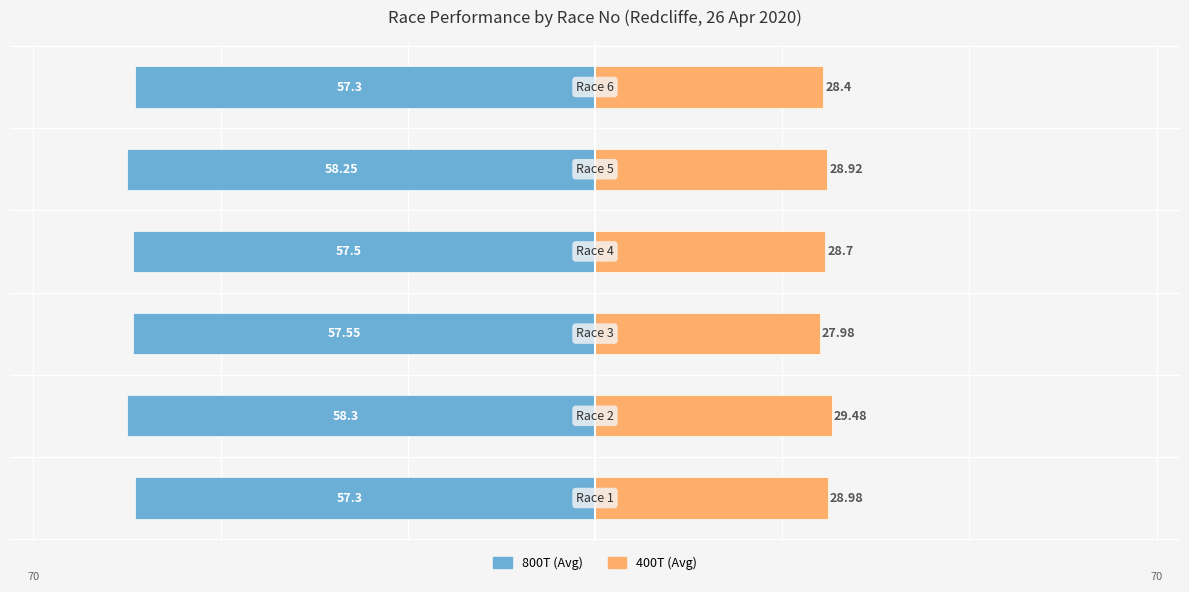

The 800T (Avg) series shows -57.3 at 0. True or false?

True